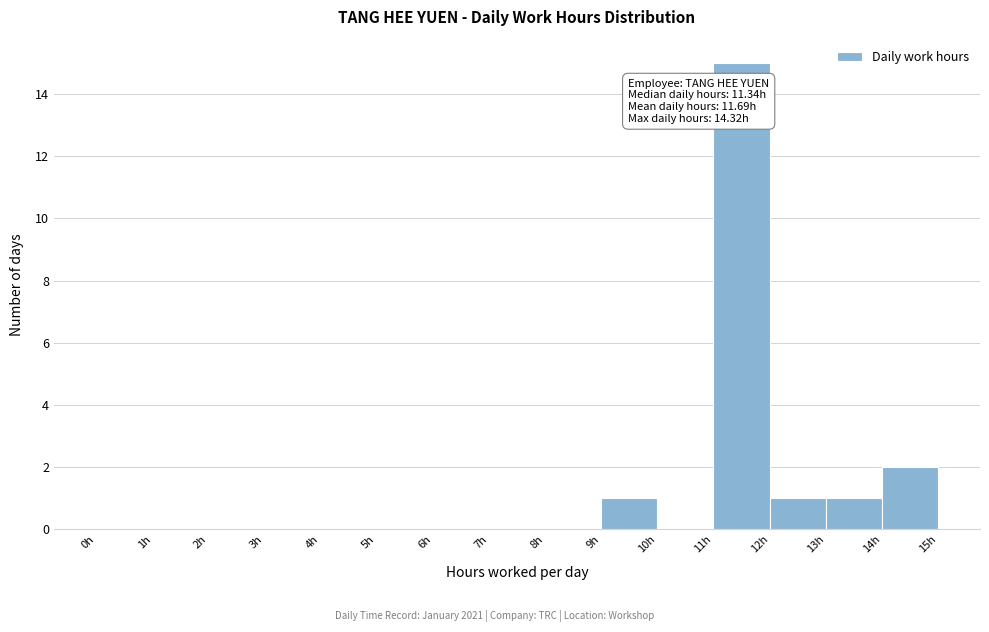

Which range on the x-axis has the tallest bar?

11 to 12